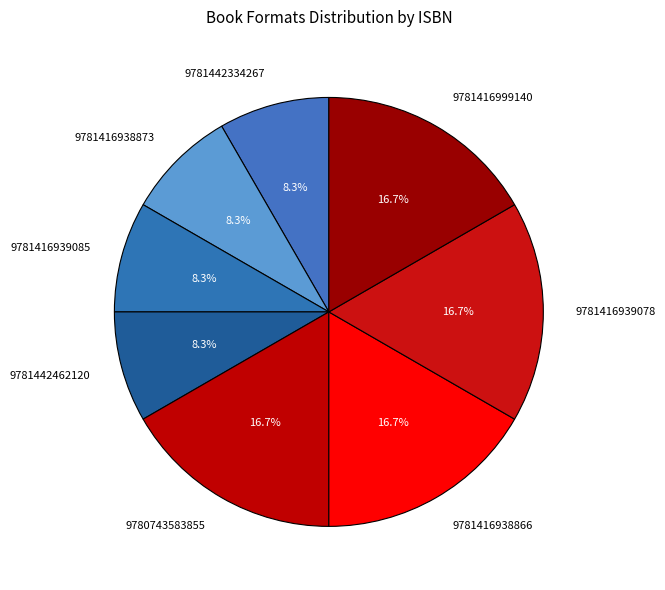

What percentage is the 9781416999140 slice, to the nearest percent?

17%